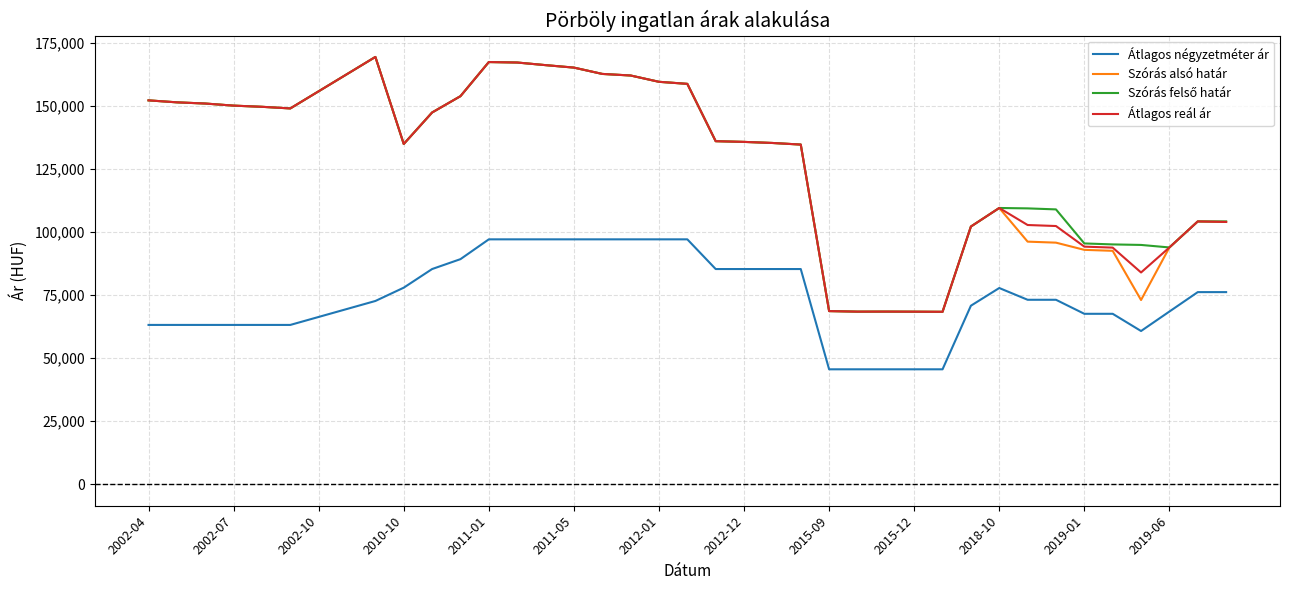

What is the smallest value displayed?

45575